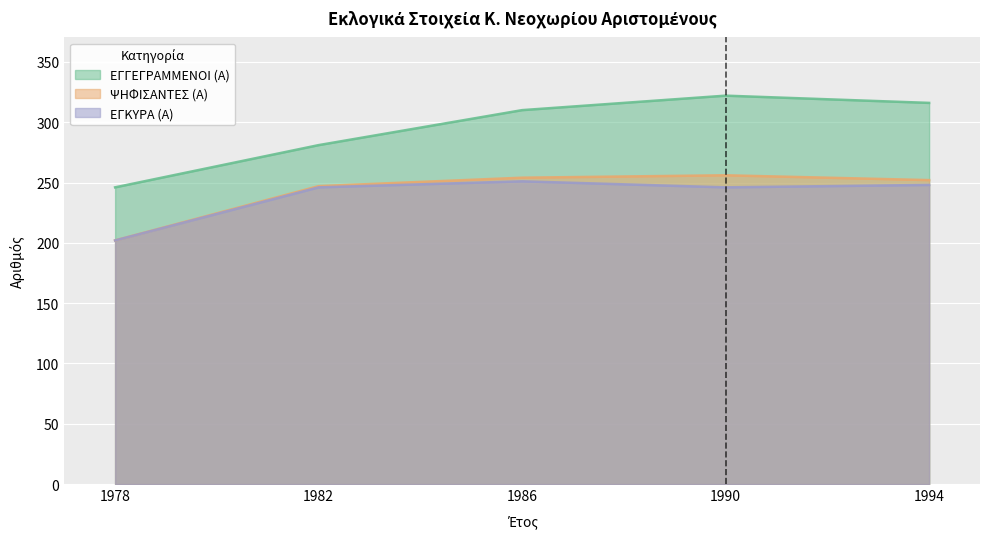

Is it true that ΕΓΚΥΡΑ (Α) equals 338 at 1978?

False